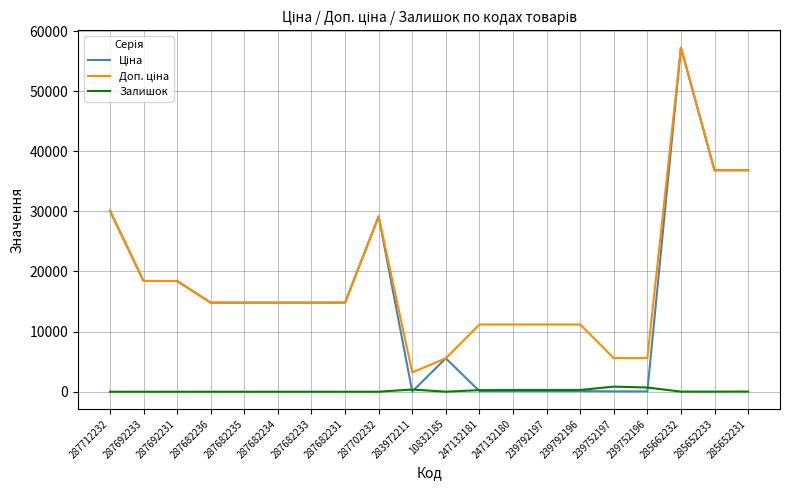

What is the maximum value shown in the chart?

57258.0